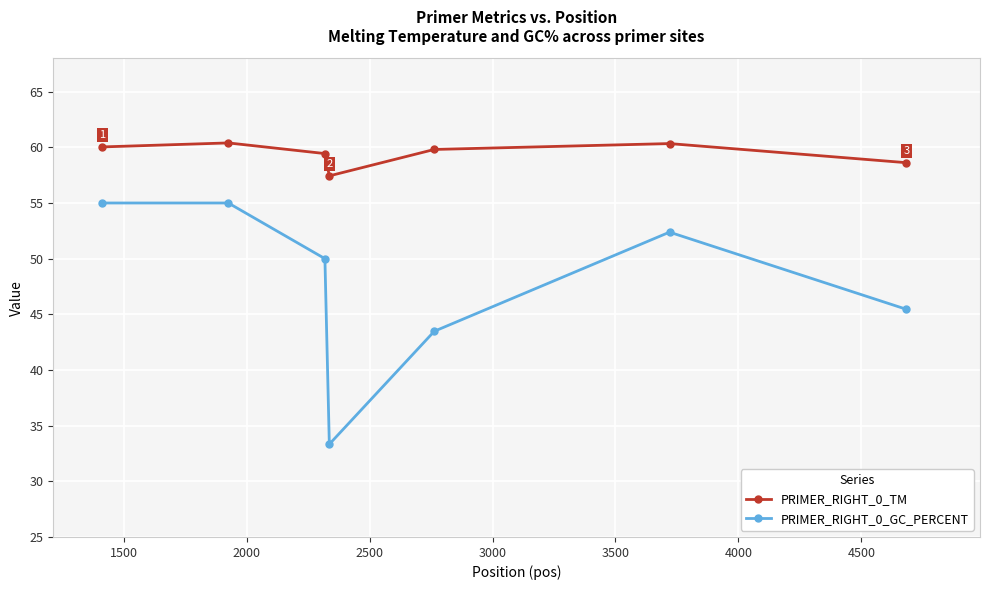

At how many categories does at least one series exceed 39?

7